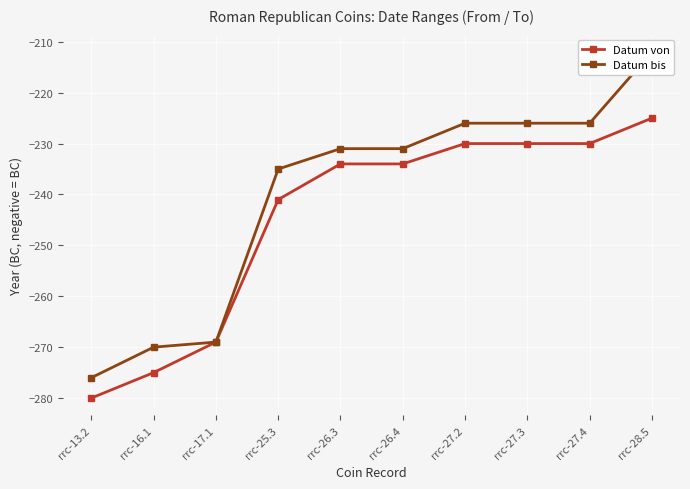

The value of Datum bis at rrc-25.3 is -95. True or false?

False